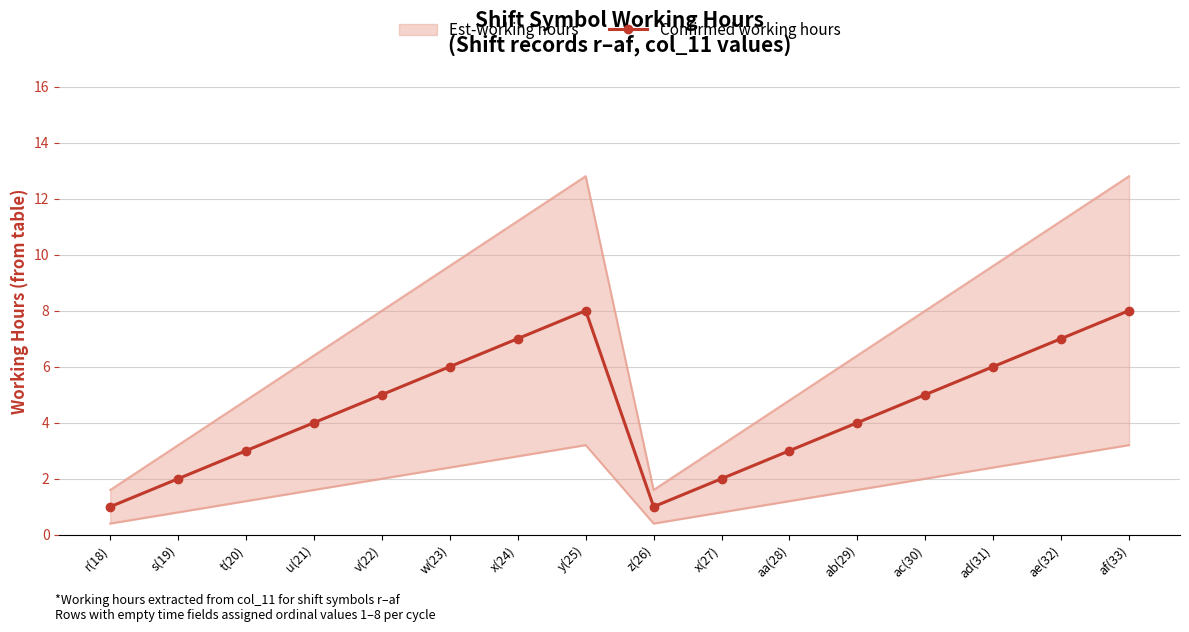

At which label is the value closest to 4?

u(21)